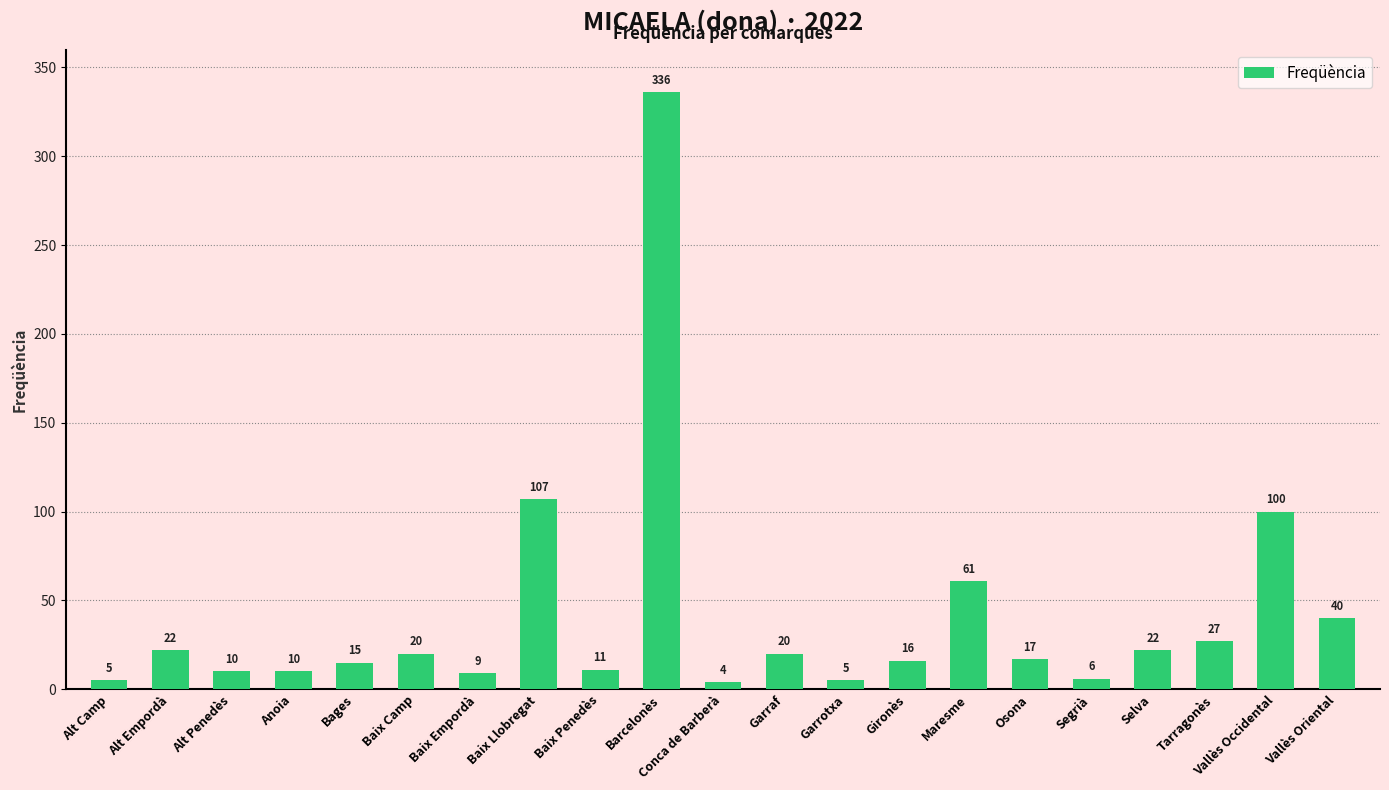

Count the number of categories in the chart.

21